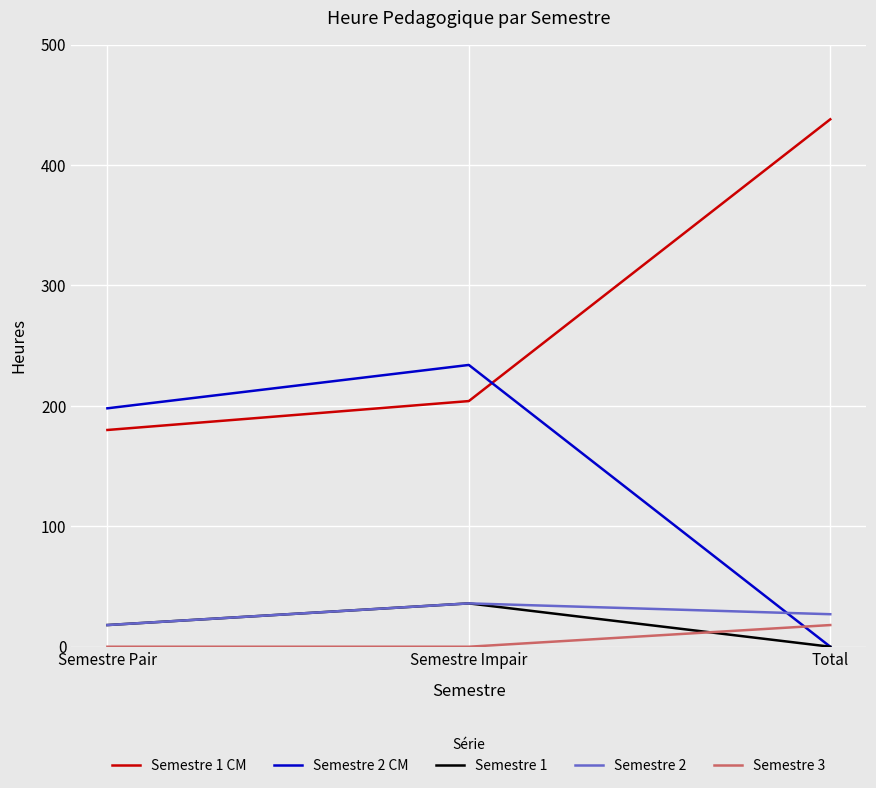

Which series changed the most between Semestre Pair and Total?

Semestre 1 CM